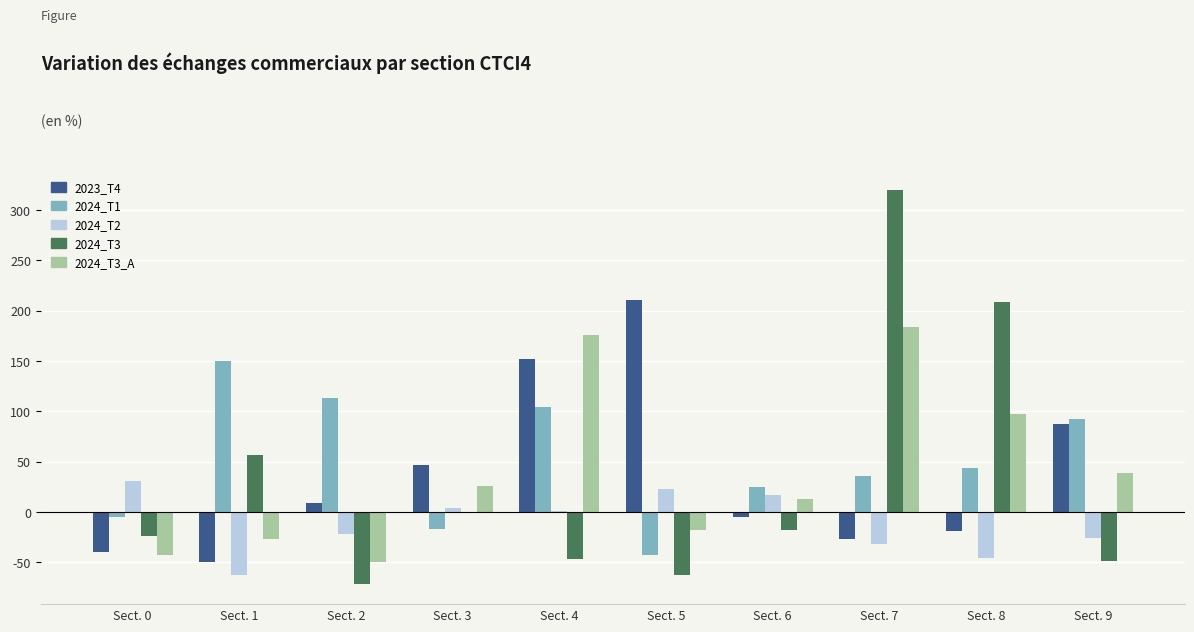

Count the number of data series in this chart.

5